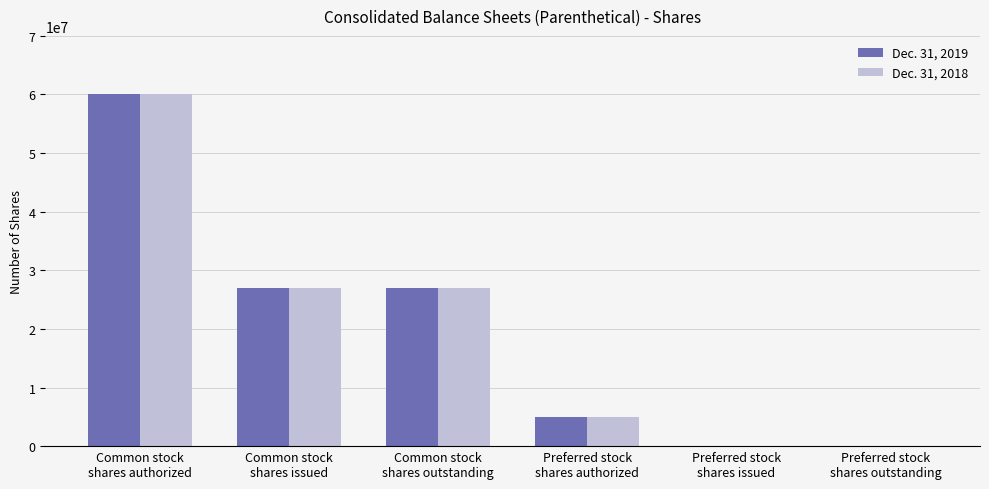

Count the number of categories in the chart.

6